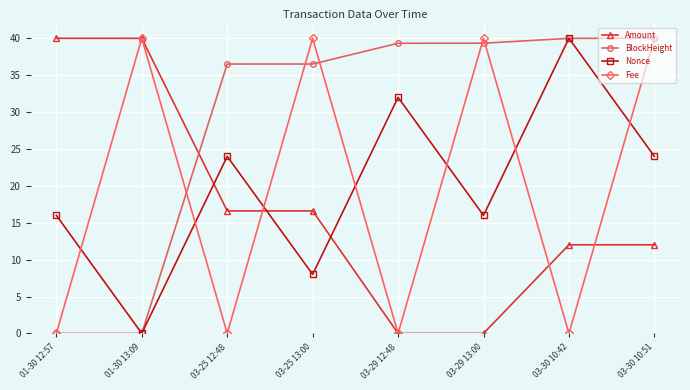

What is the difference between the BlockHeight values at 03-29 13:00 and 03-30 10:42?

0.7